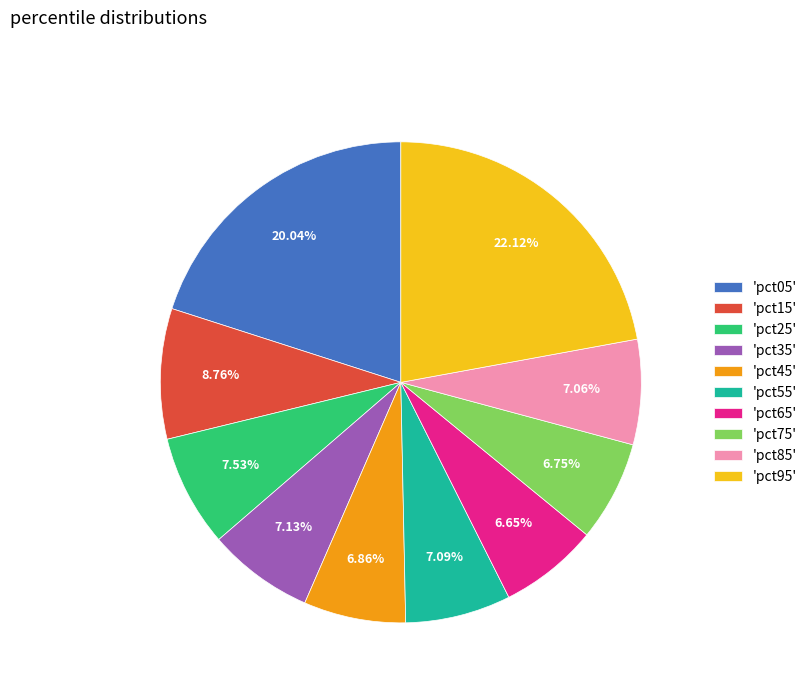

Which slice is the largest?

'pct95'